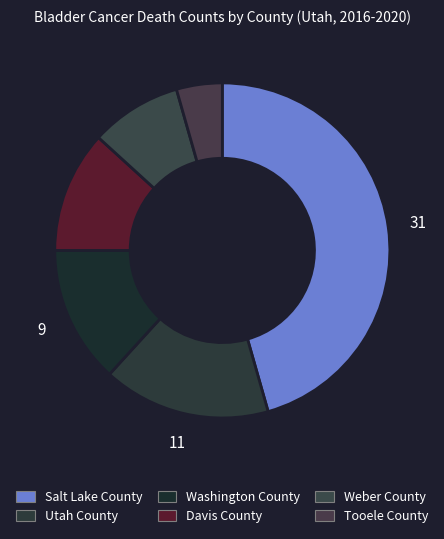

To the nearest percent, what is the average slice percentage?

17%